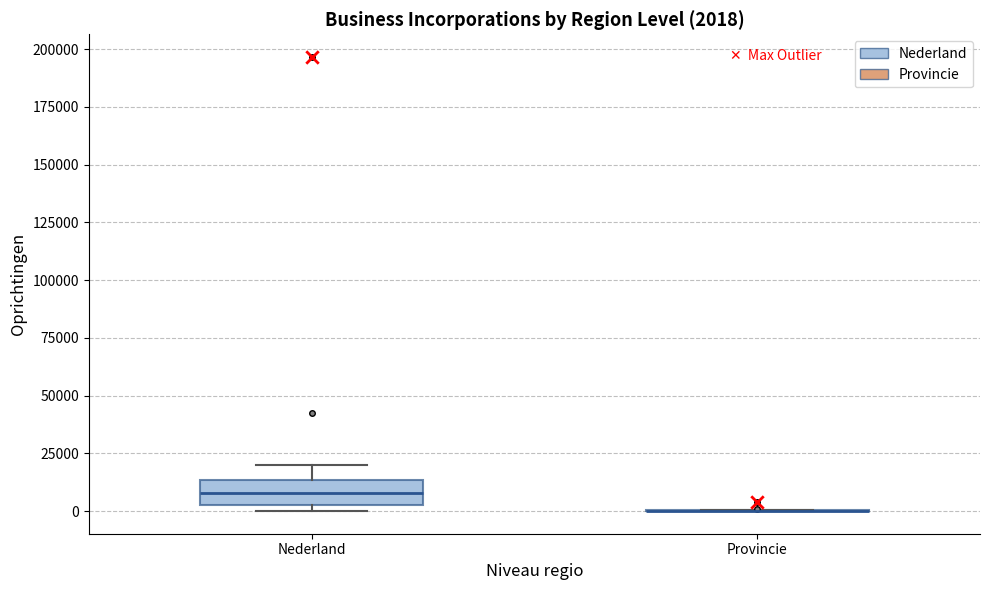

Comparing the boxes themselves (not the whiskers), which one is the tallest?

Nederland